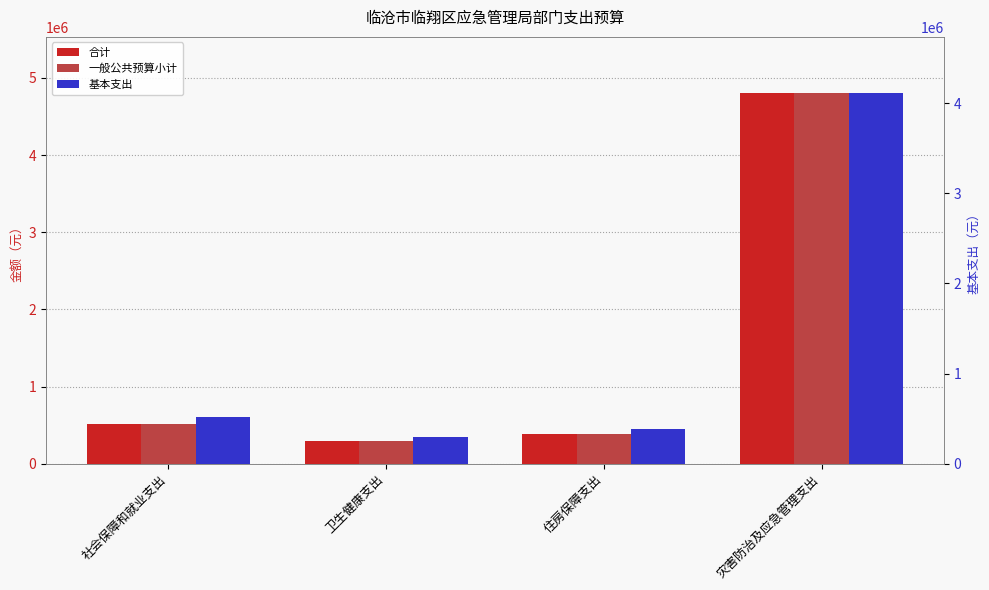

What is the label of the 4th bar from the left?

灾害防治及应急管理支出